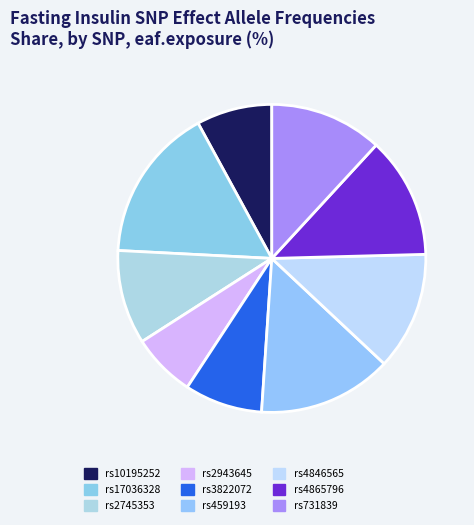

Rank the categories by value from highest to lowest.

rs17036328, rs459193, rs4865796, rs4846565, rs731839, rs2745353, rs3822072, rs10195252, rs2943645